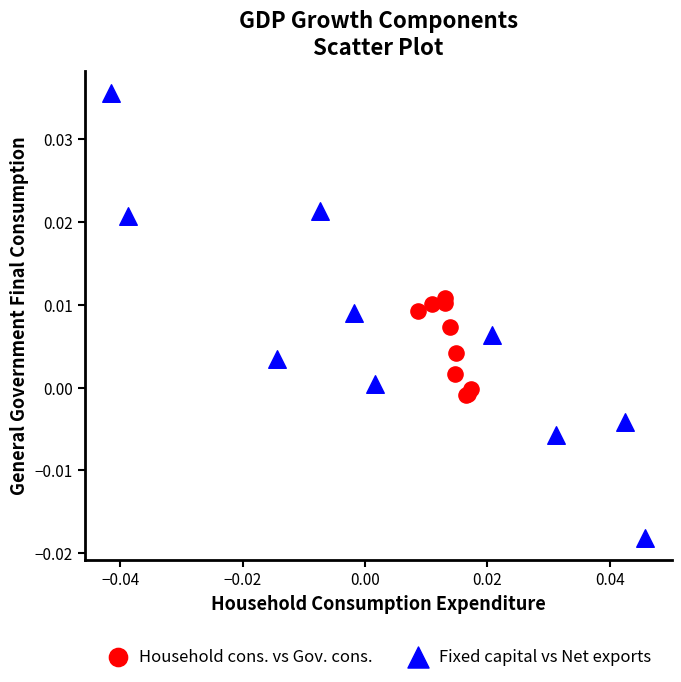

Which series contains the lowest Y value?

Fixed capital vs Net exports